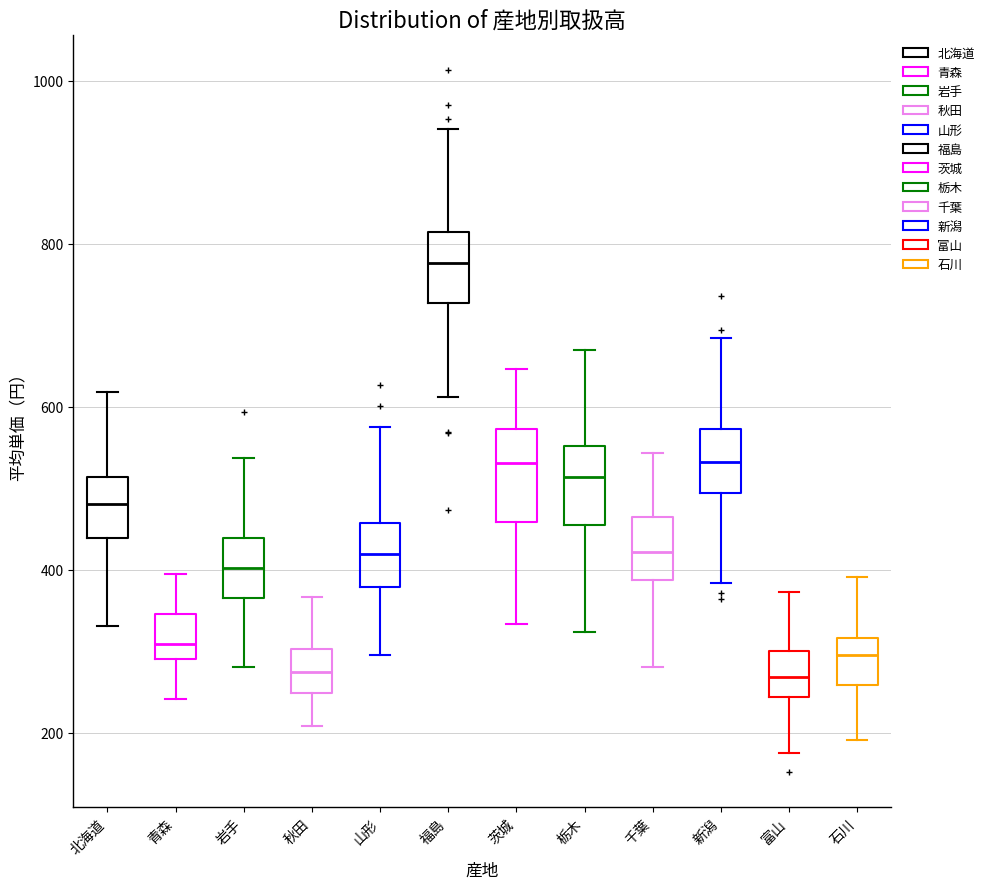

Where is the upper edge of the box for 石川 on the y-axis? The values are not printed on the chart, so give them approximately, as read against the axis.

320